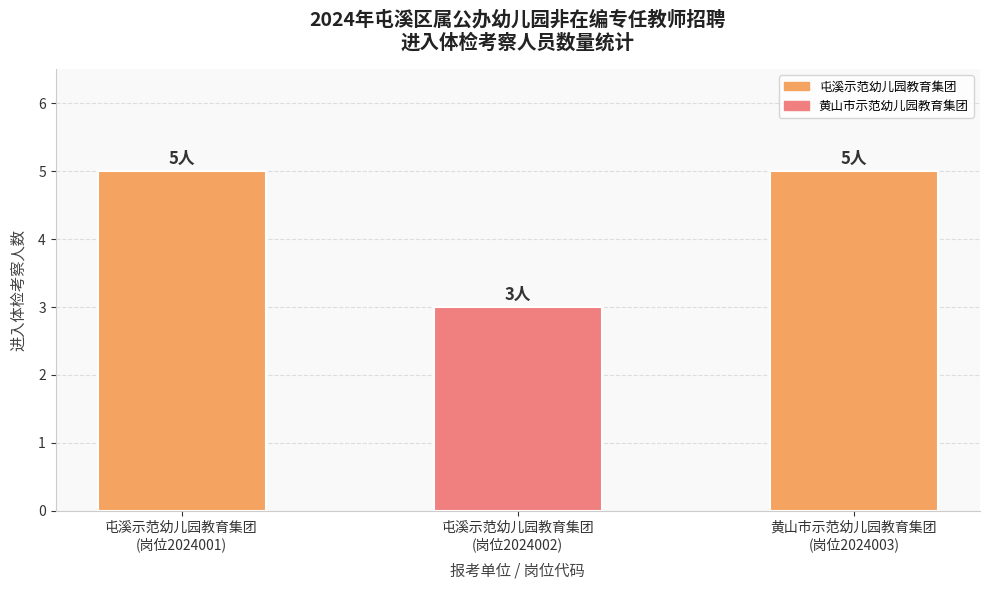

At which category does the chart reach its minimum across all series?

屯溪示范幼儿园教育集团
(岗位2024002)